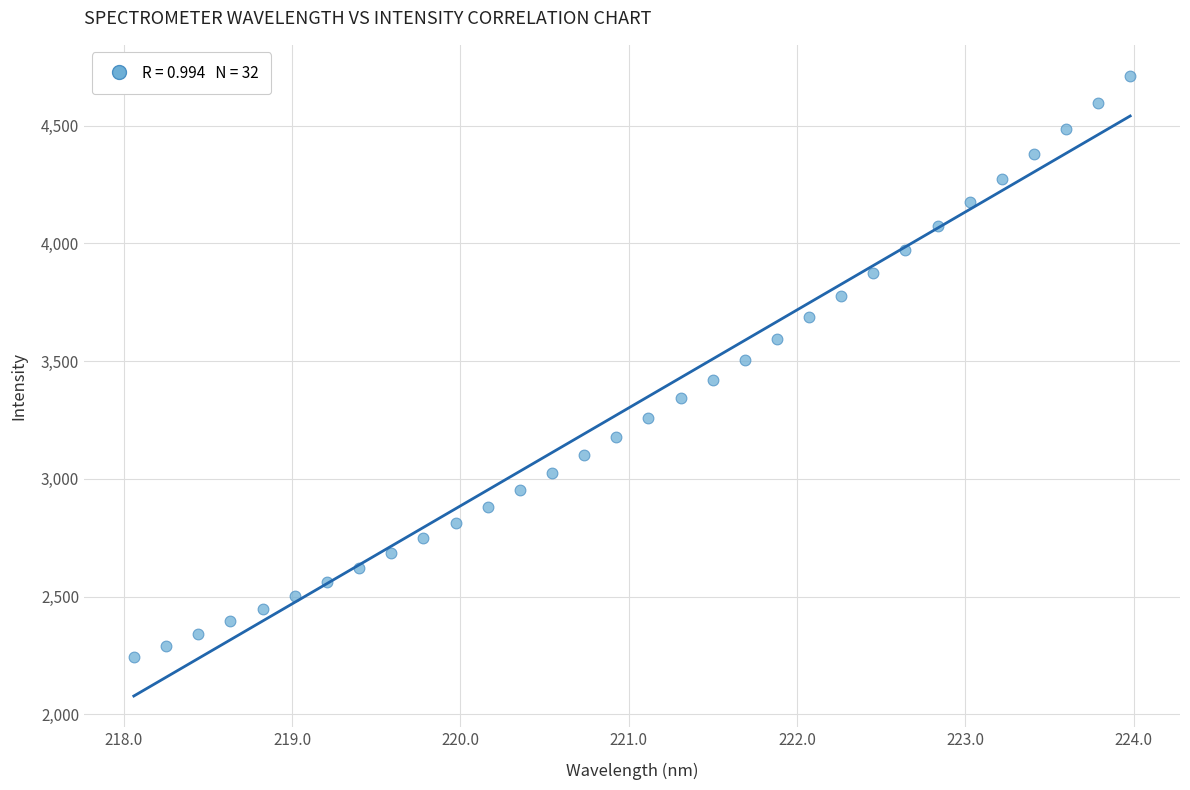

What is the range of X values (max minus min)?

5.9